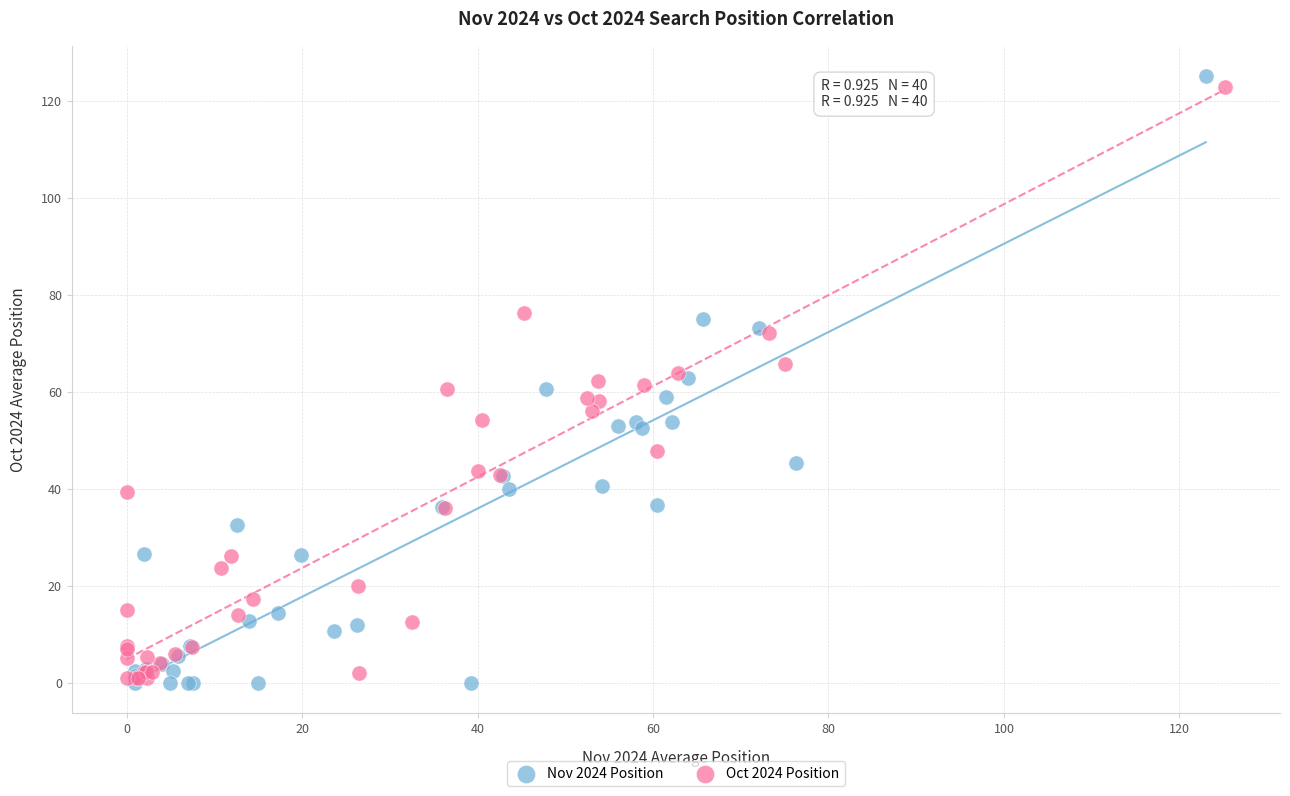

Which series has the largest Y range (max minus min)?

Nov 2024 Position